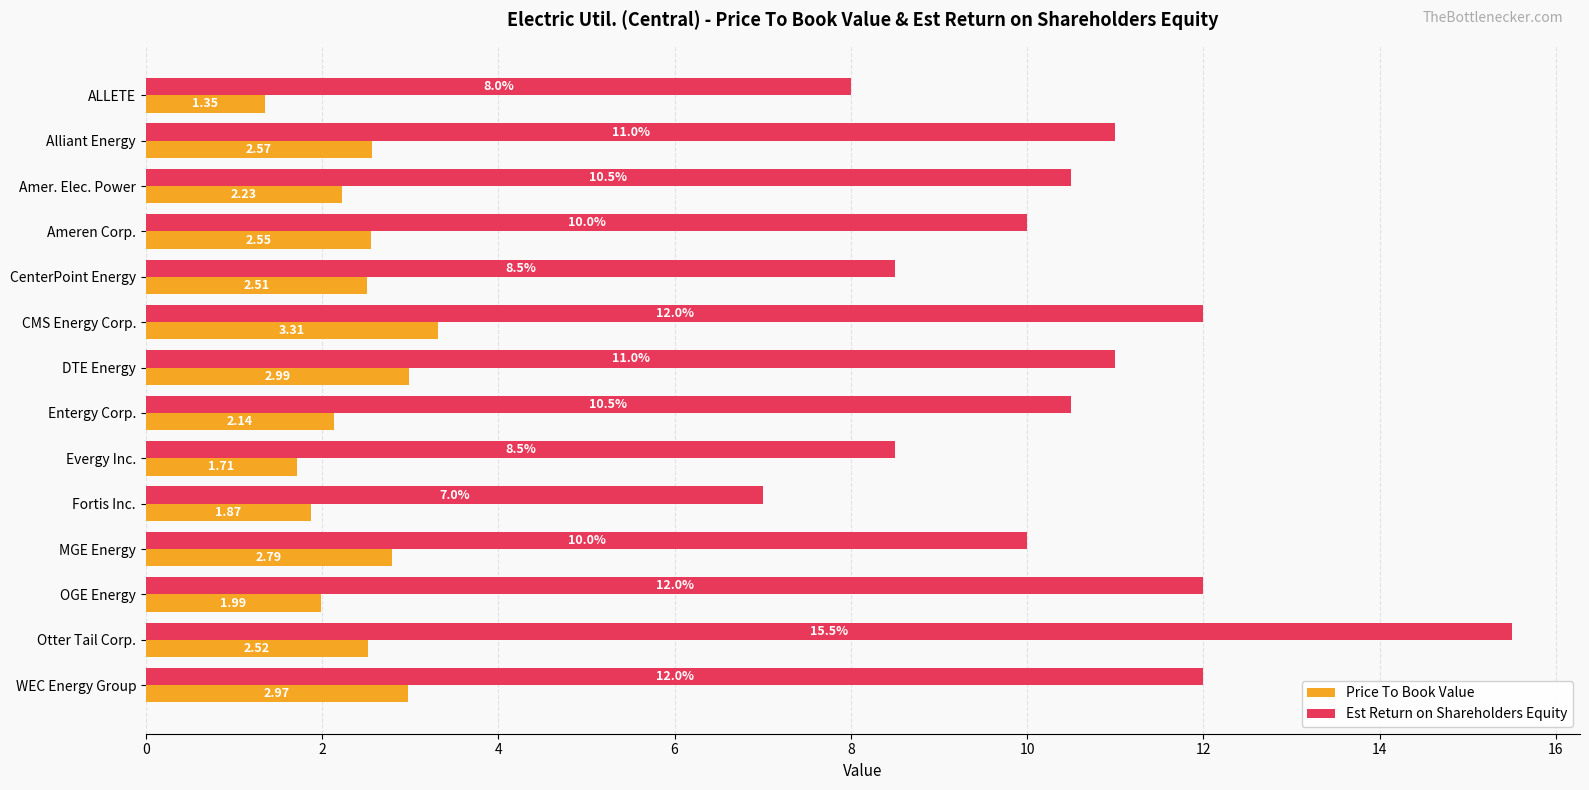

What is the difference between the Price To Book Value values at WEC Energy Group and Alliant Energy?

0.4